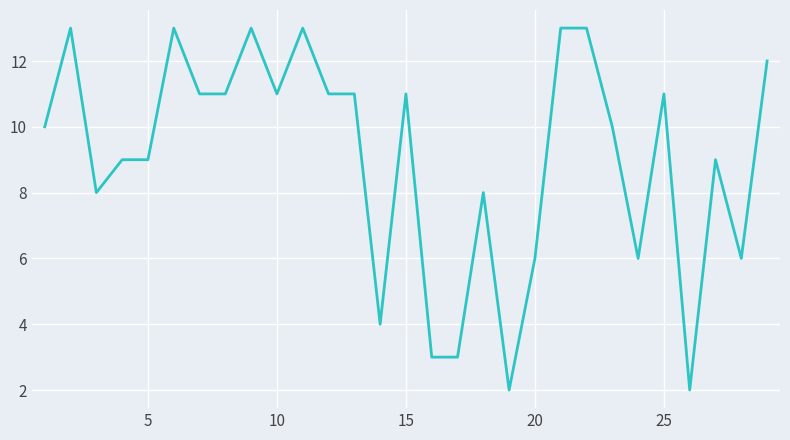

What is the difference between the maximum and minimum values?

11